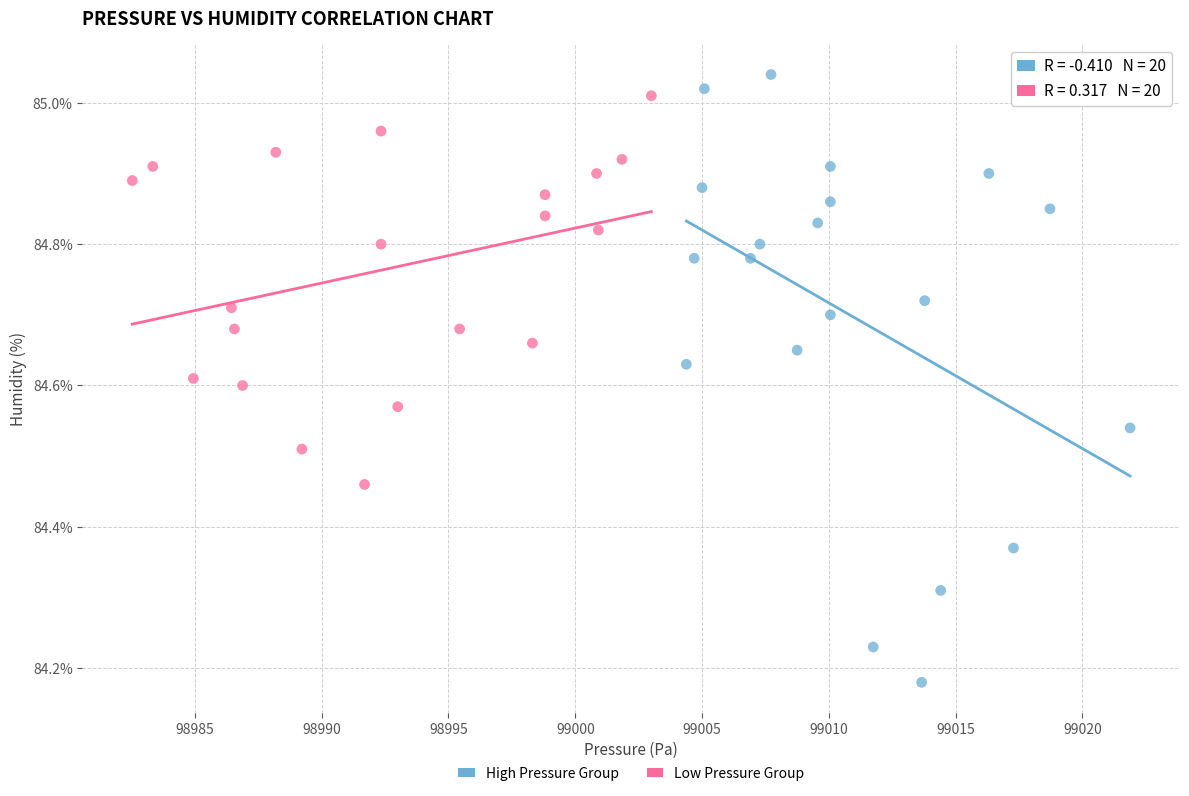

Which series reaches the minimum Y coordinate?

High Pressure Group